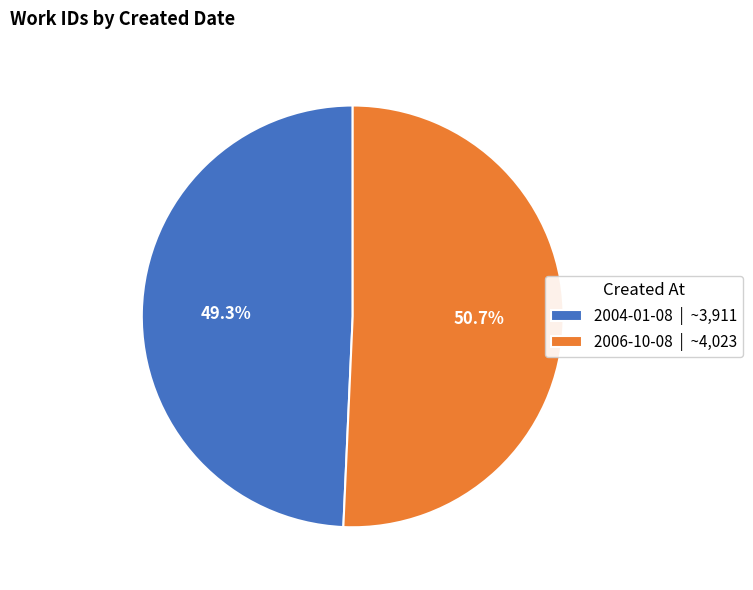

What percentage is the 2006-10-08 slice, to the nearest percent?

51%